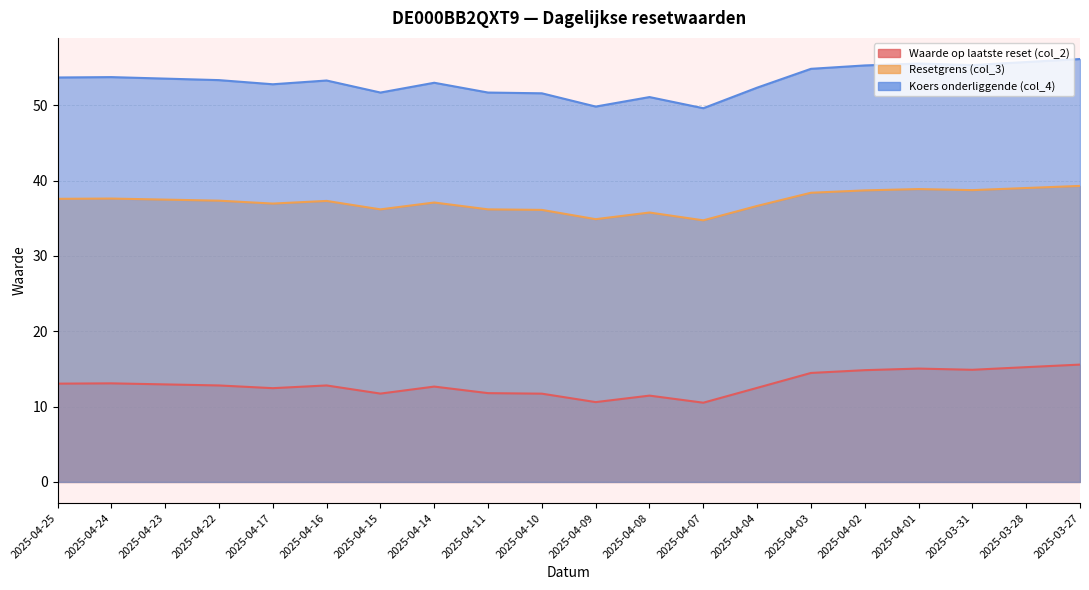

At how many categories does at least one series exceed 27?

20